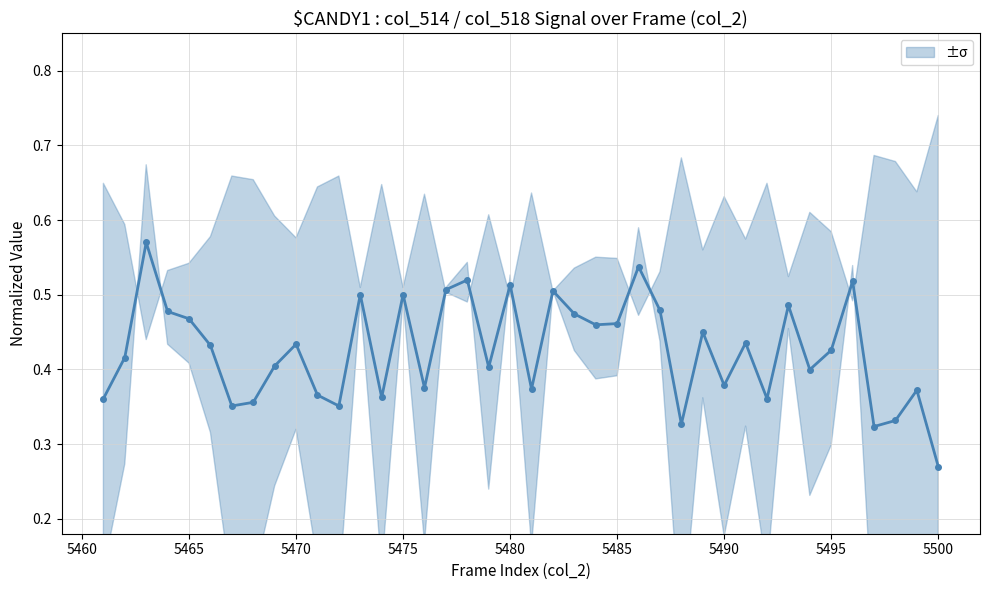

How many lines are shown in the chart?

1